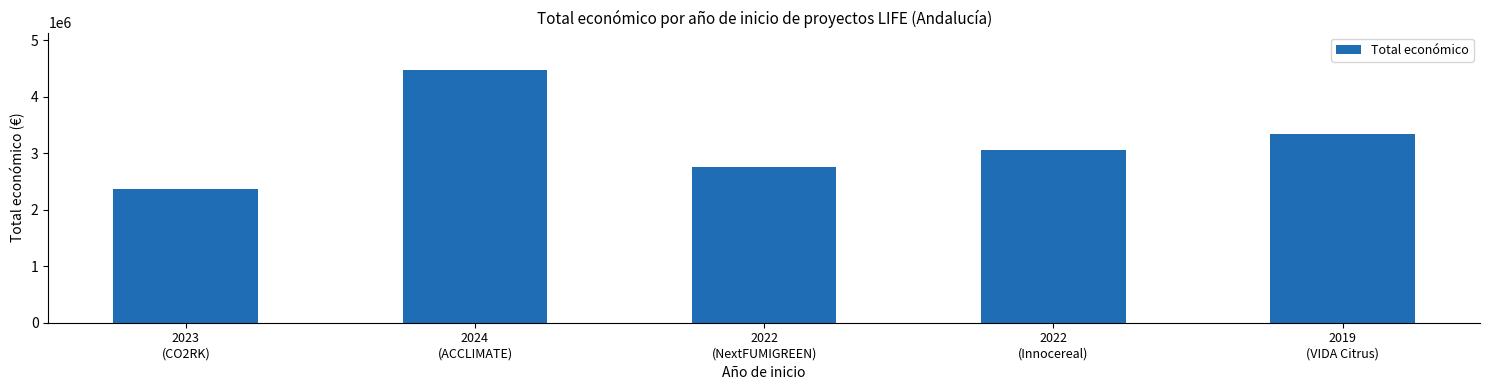

Are the bars grouped side by side (vs. stacked)?

No